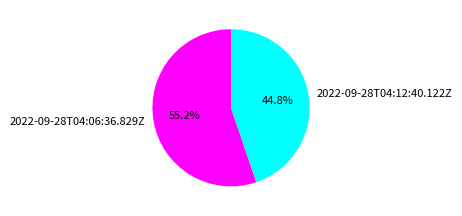

What is the ratio of the value at 2022-09-28T04:06:36.829Z to the value at 2022-09-28T04:12:40.122Z?

1.2